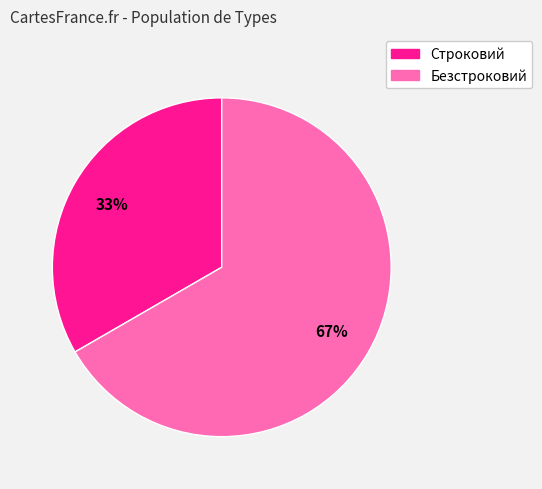

To the nearest percent, what percentage of the pie is Строковий?

33%